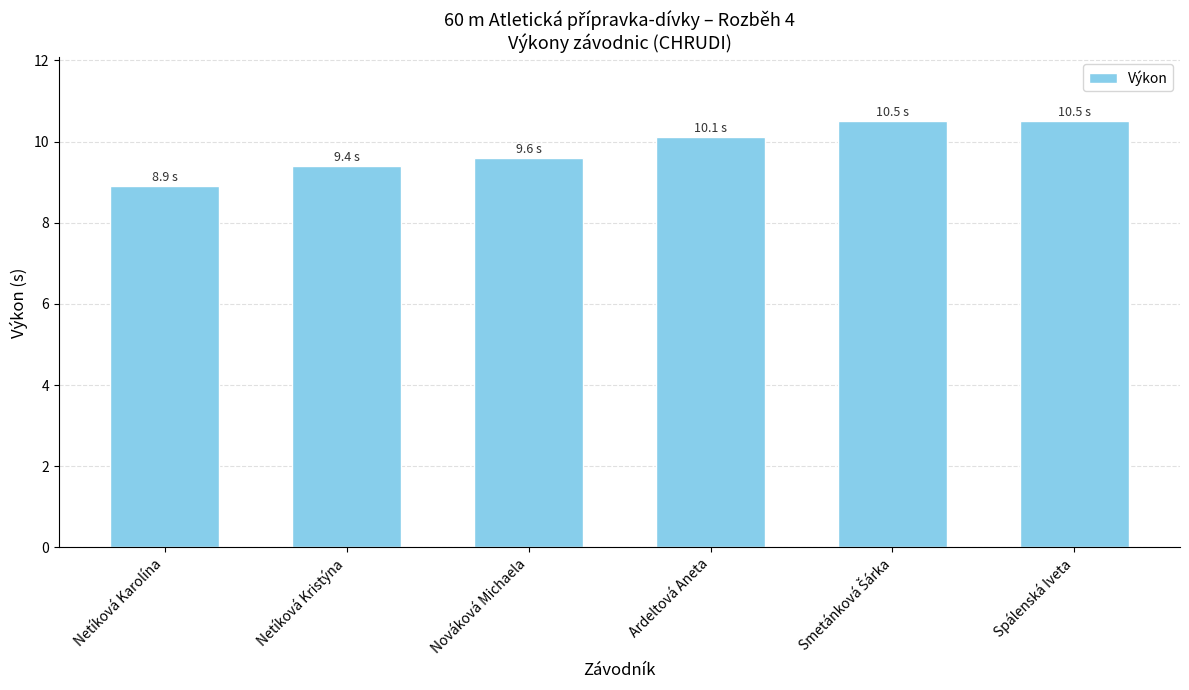

Count the number of categories in the chart.

6